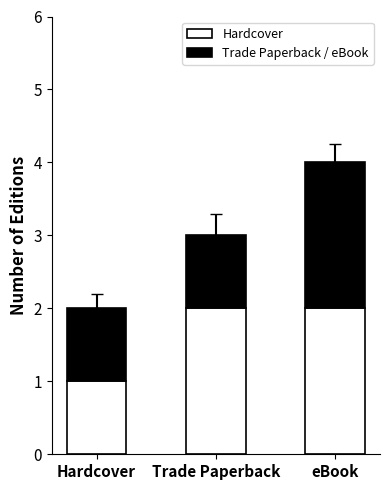

At which category is the sum across all series the highest?

eBook